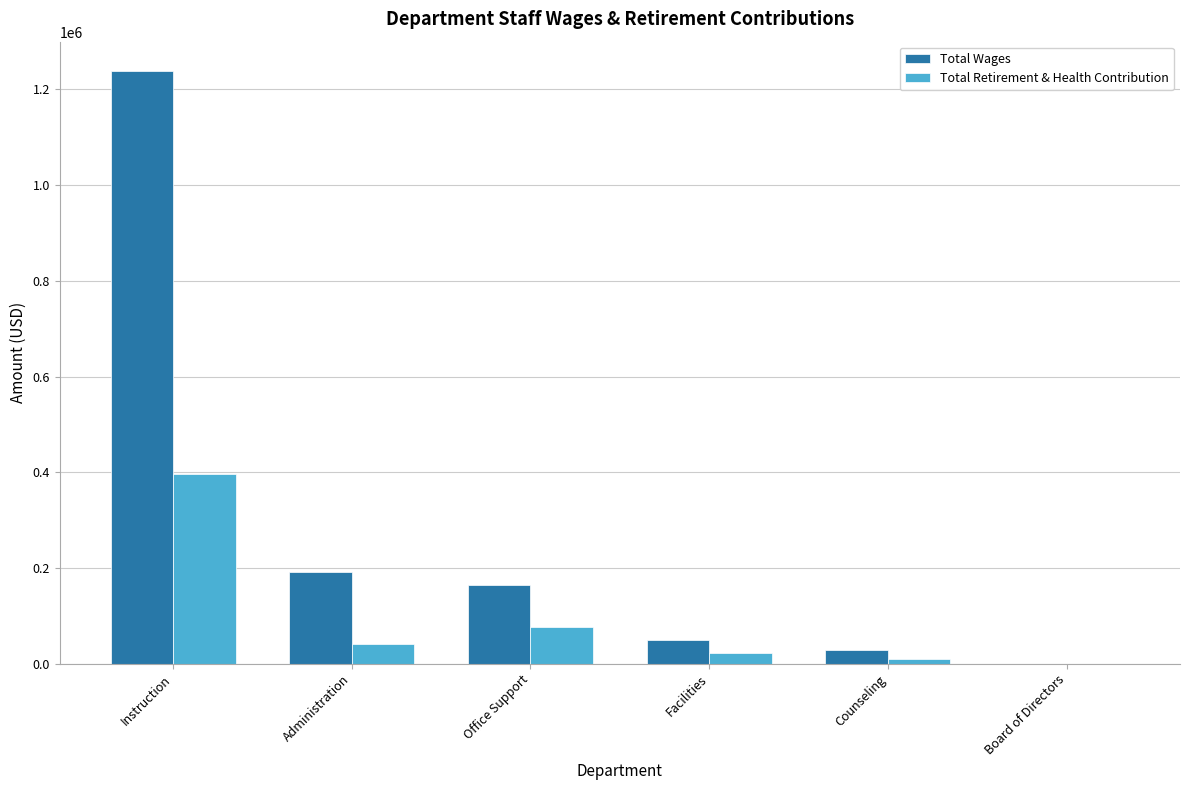

How many groups of bars are there?

6